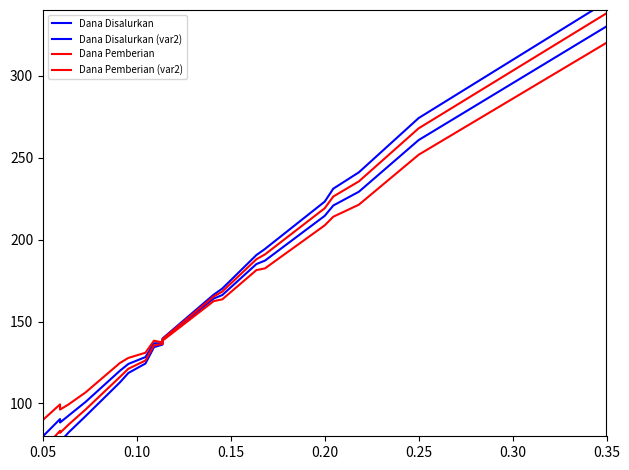

Which series has the largest total across all categories?

Dana Pemberian